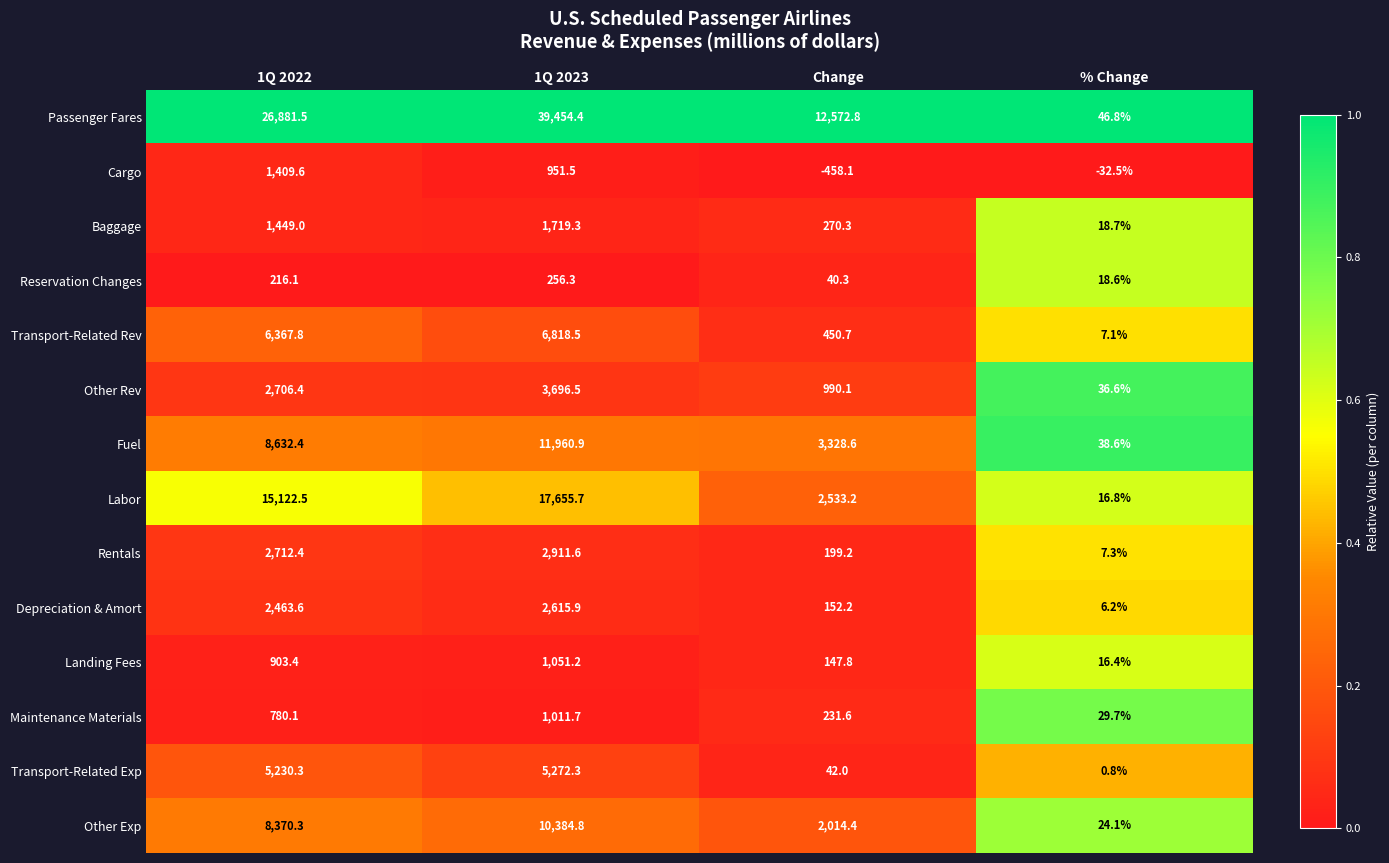

True or false: Other Rev has a value of 1703.8 at Change.

False